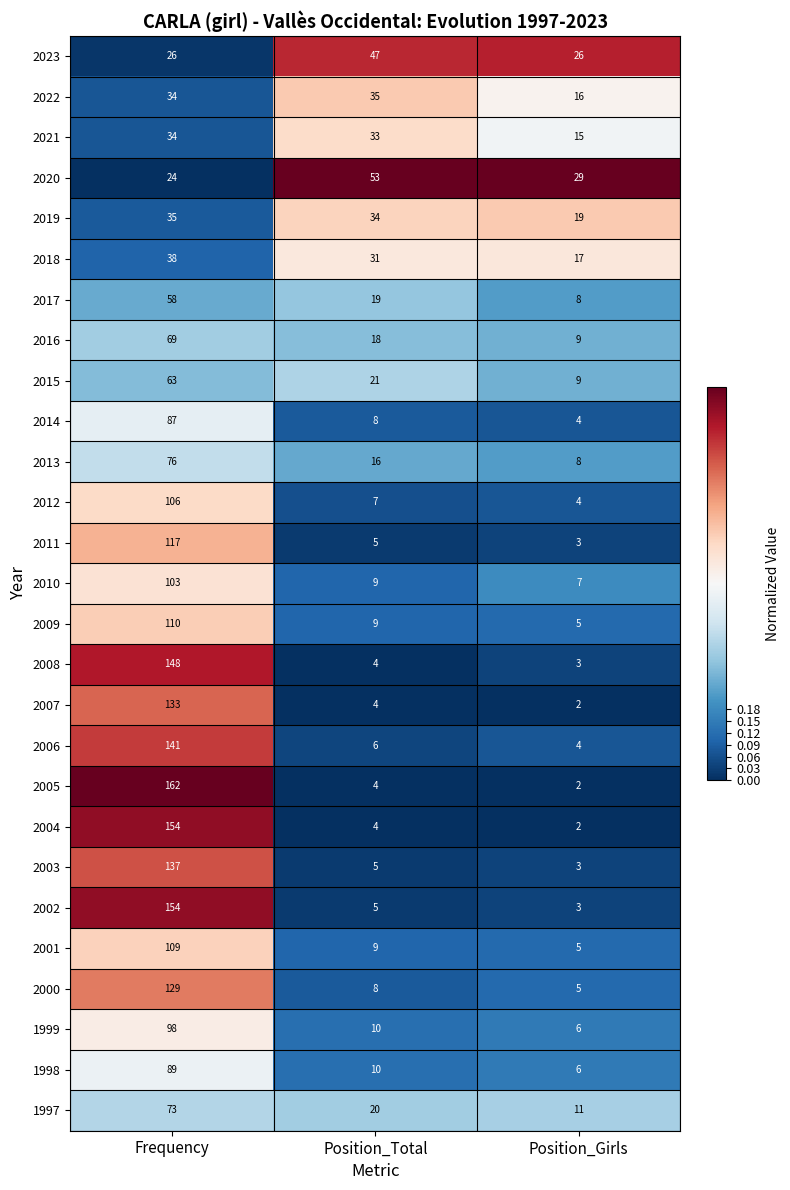

How many series are shown in this chart?

27